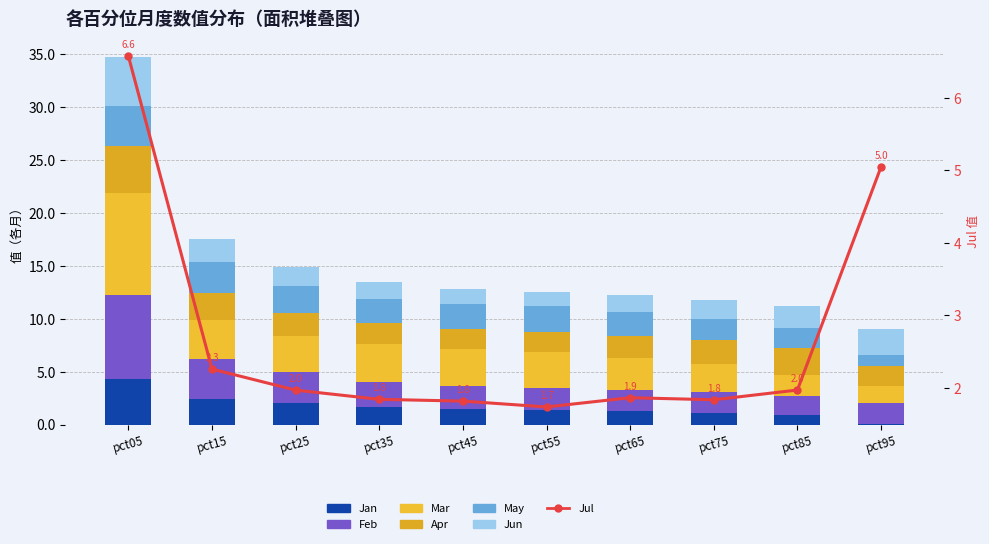

What is the total value across all series at pct05?

34.7